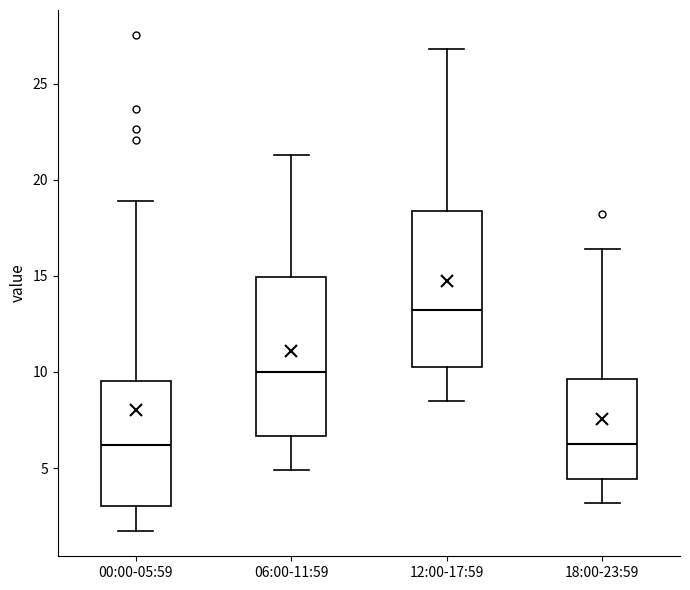

Reading left to right, read every box against the y-axis: the position of its median line, the range the box covers, and the ends of its whiskers. The values are not printed on the chart, so give them approximately, as read against the axis.

00:00-05:59: median 6.0, box 3.0 to 9.5, whiskers 1.5 to 19.0
06:00-11:59: median 10.0, box 6.5 to 15.0, whiskers 5.0 to 21.5
12:00-17:59: median 13.5, box 10.5 to 18.5, whiskers 8.5 to 27.0
18:00-23:59: median 6.5, box 4.5 to 9.5, whiskers 3.0 to 16.5